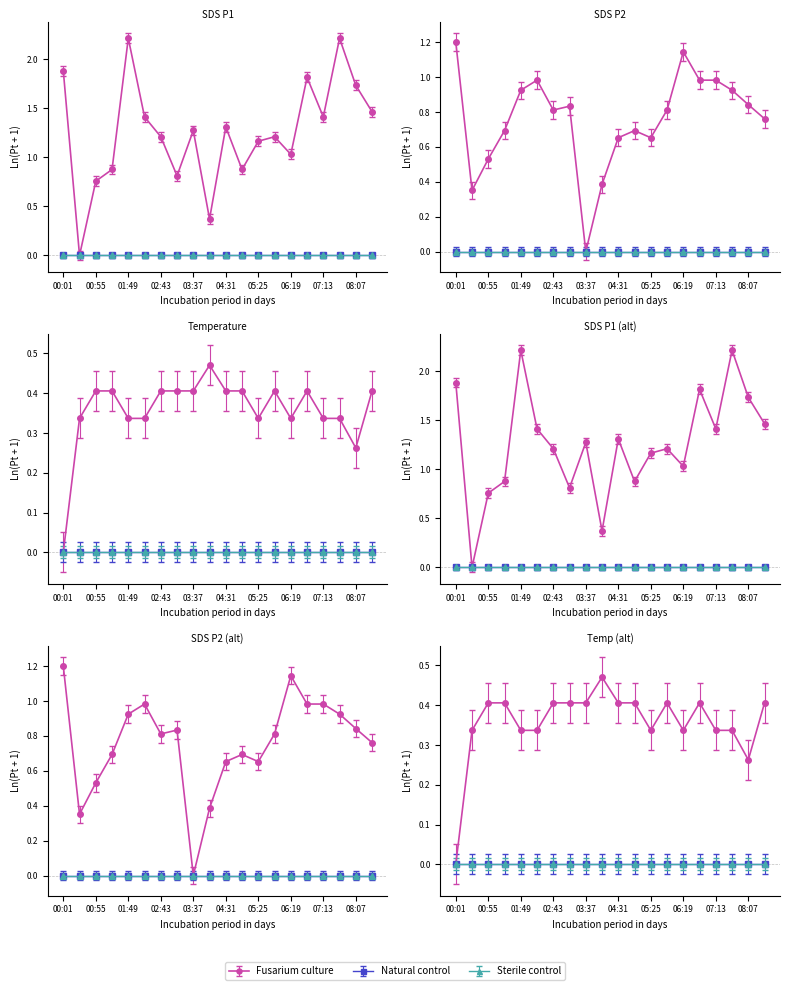

After their last crossing, which series has the higher values: Temp or SDS_P2?

SDS_P2